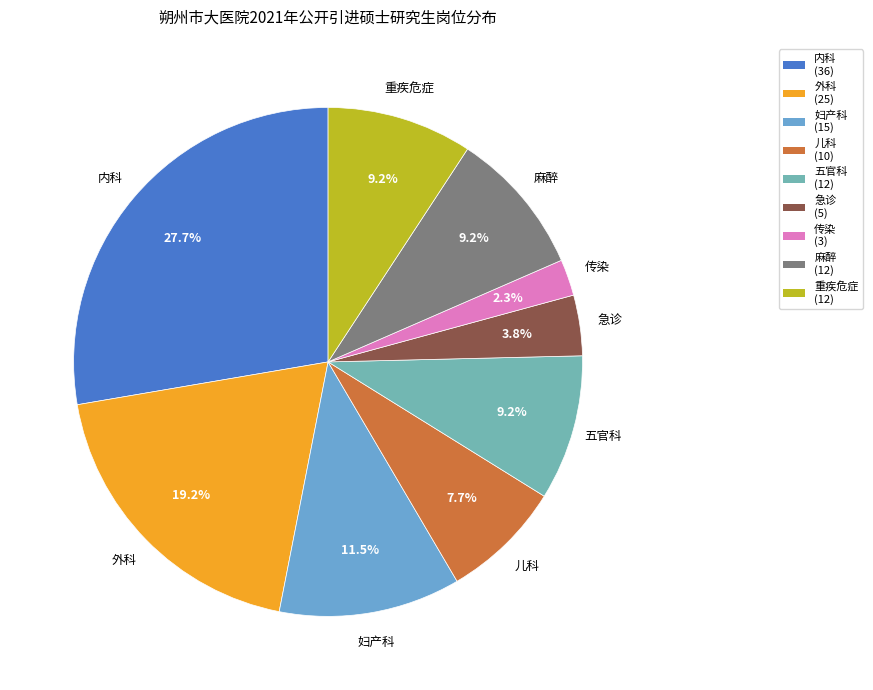

Does 麻醉 represent more than half of the total?

No